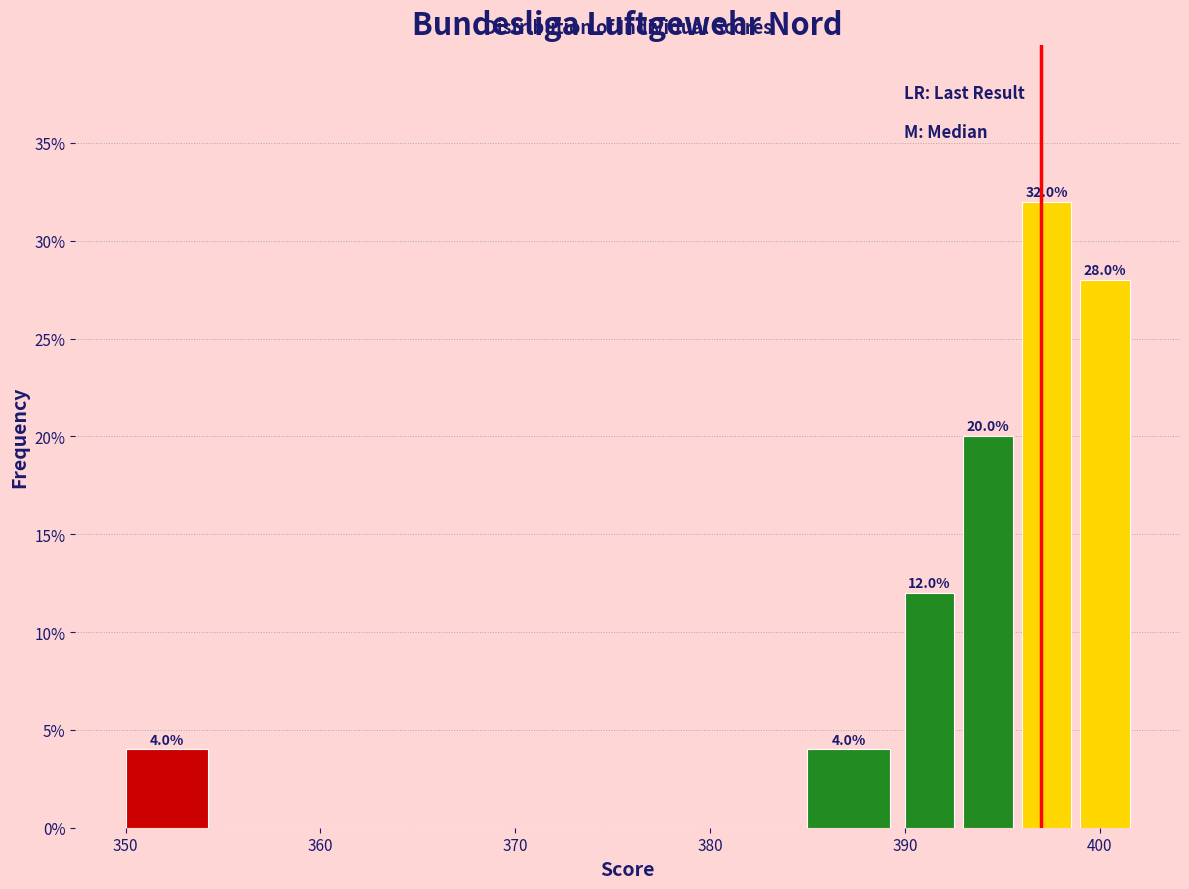

Read against the x-axis, roughly where is the centre of the tallest bar?

397